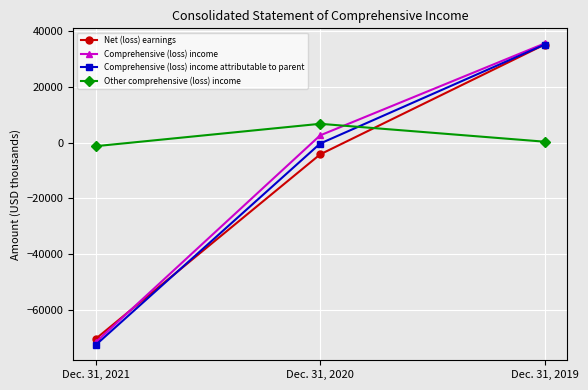

What are all the series names shown in the legend?

Net (loss) earnings, Comprehensive (loss) income, Comprehensive (loss) income attributable to parent, Other comprehensive (loss) income